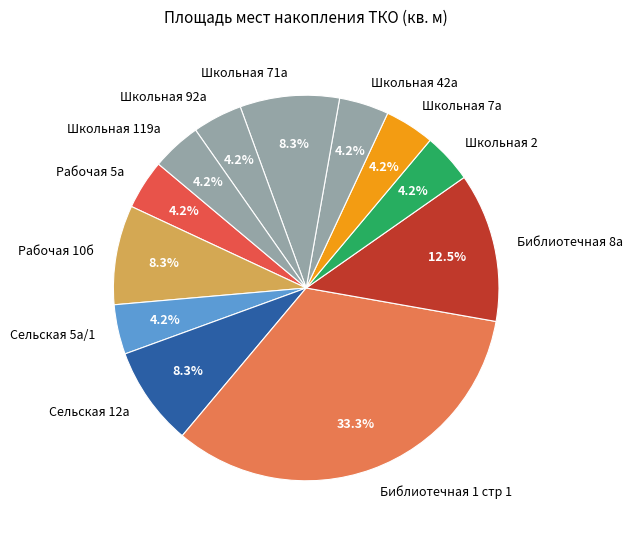

What is the ratio of the value at Школьная 71а to the value at Школьная 92а?

2.0